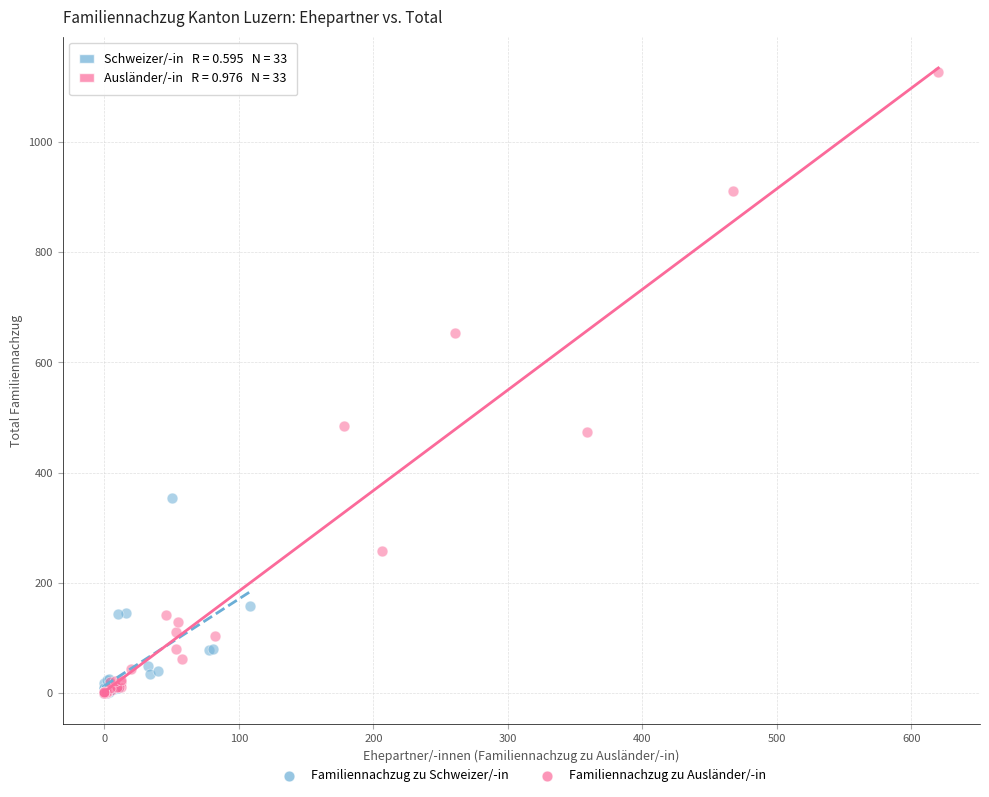

Which series has the largest Y range (max minus min)?

Familiennachzug zu Ausländer/-in